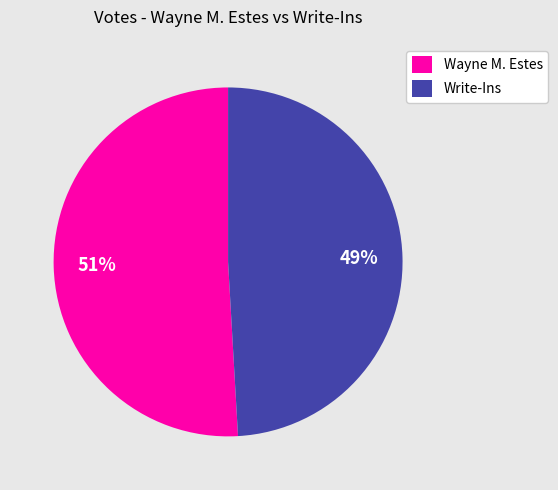

What percentage is the Wayne M. Estes slice, to the nearest percent?

51%